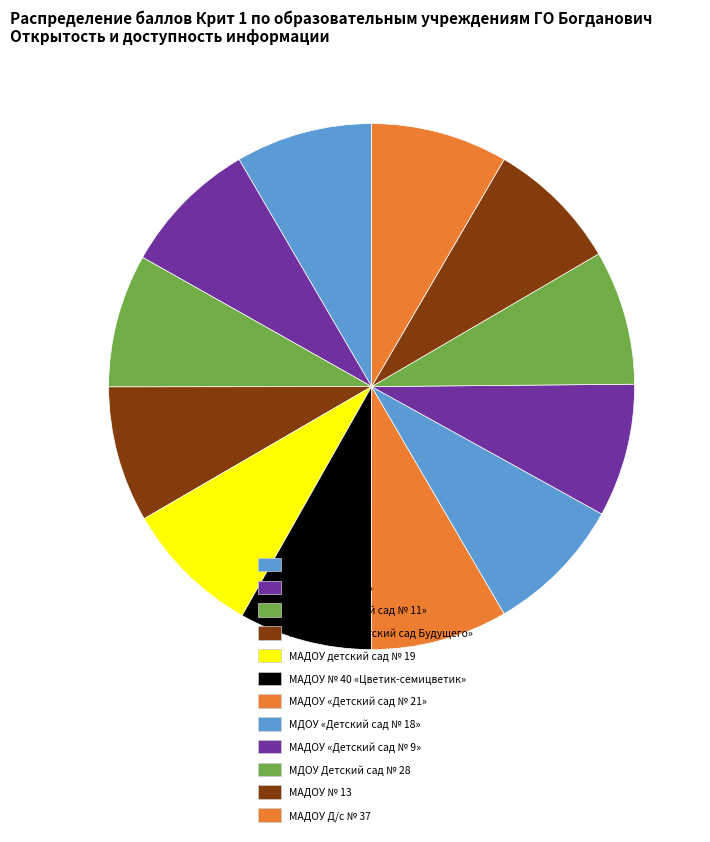

How many slices are in this pie chart?

12